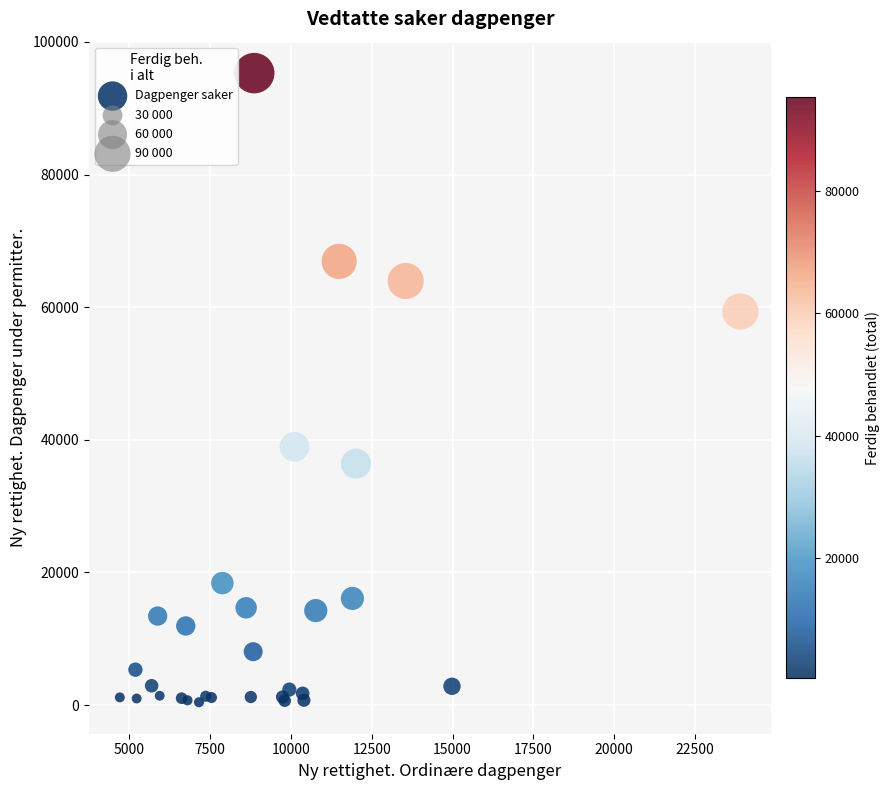

What Y value in the scatter plot is closest to 47867?

38949